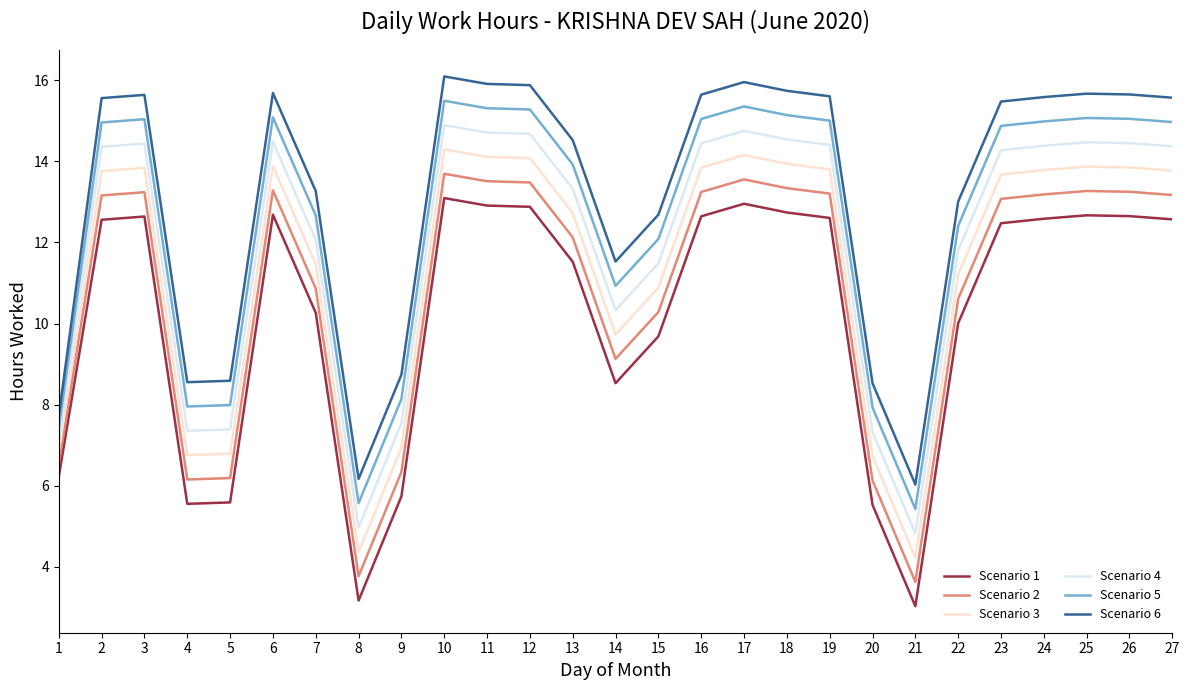

True or false: Scenario 4 and Scenario 2 intersect in this chart.

False